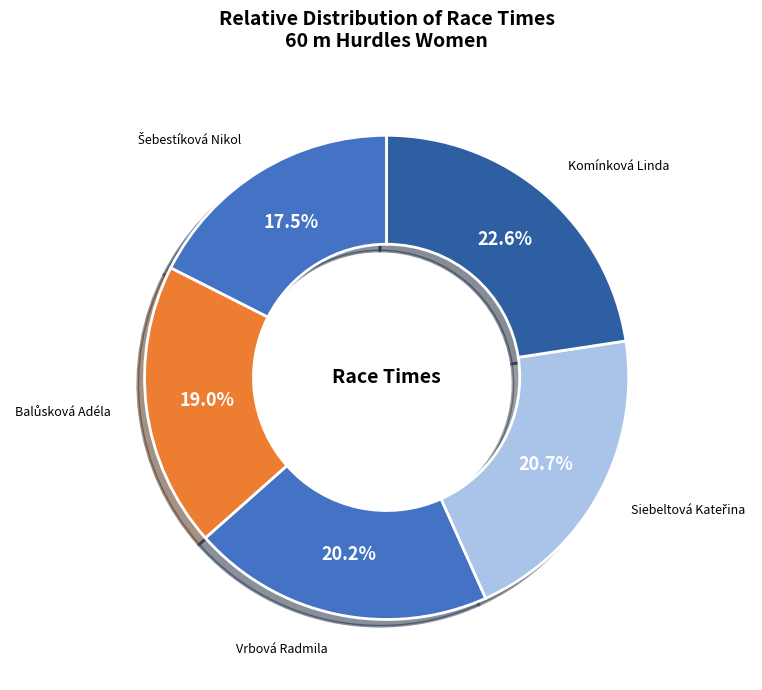

To the nearest percent, what portion does Vrbová Radmila represent?

20%